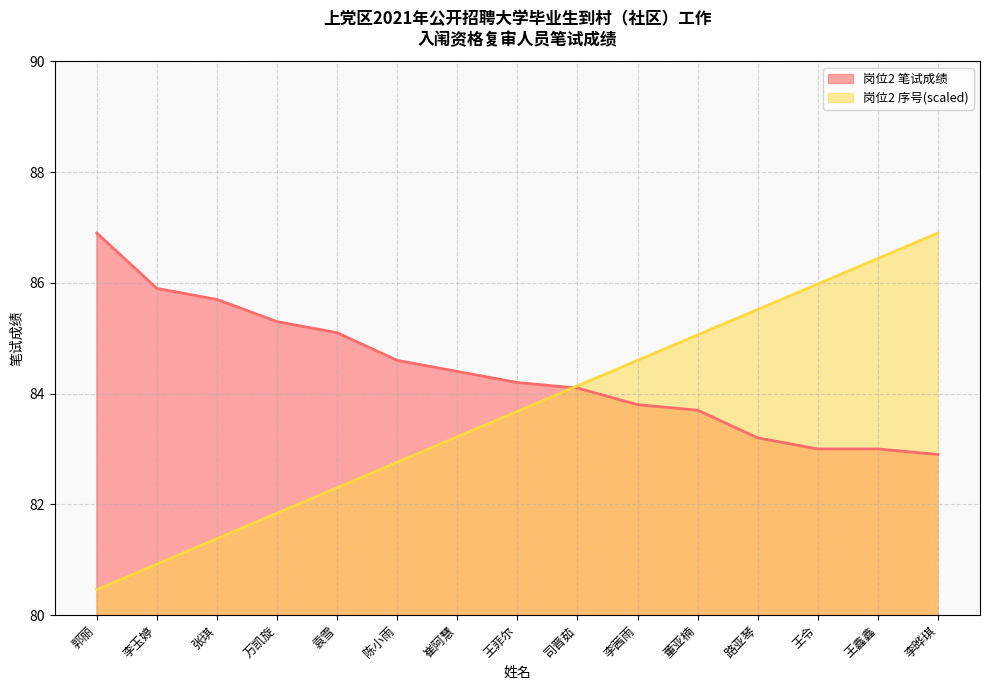

What is the difference between the maximum and minimum values in the 岗位2 序号 series?

6.4